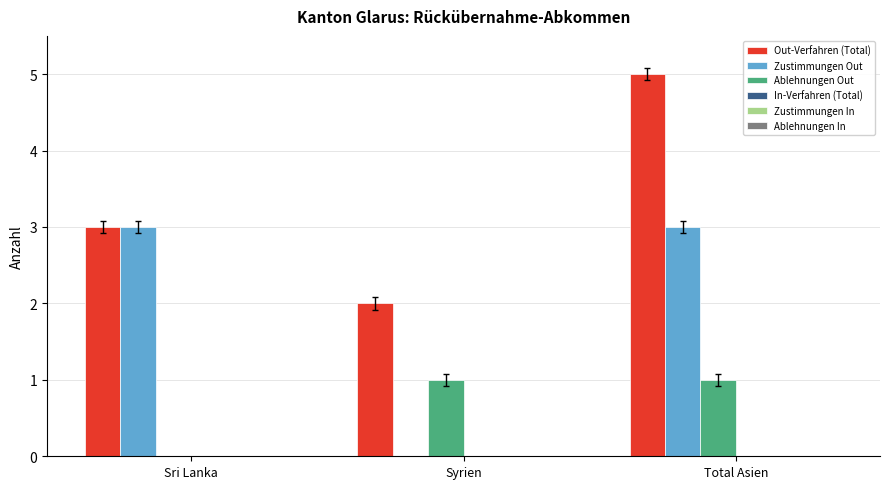

Is the value of Out-Verfahren (Total) at Total Asien greater than the value of Zustimmungen Out at Syrien?

Yes